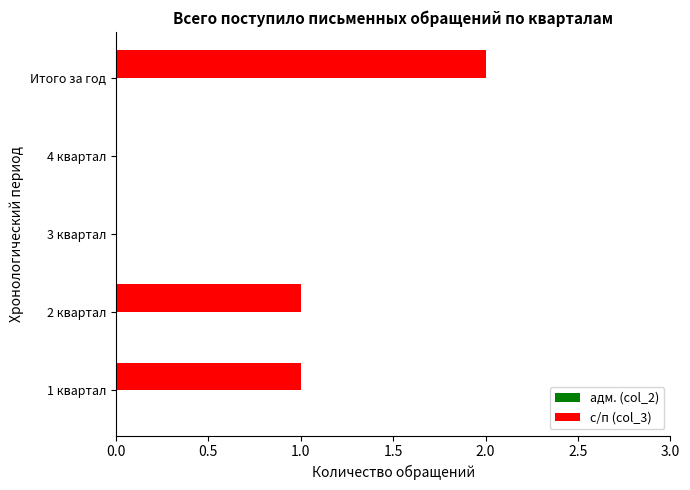

At which category does the chart reach its peak across all series?

Итого за год